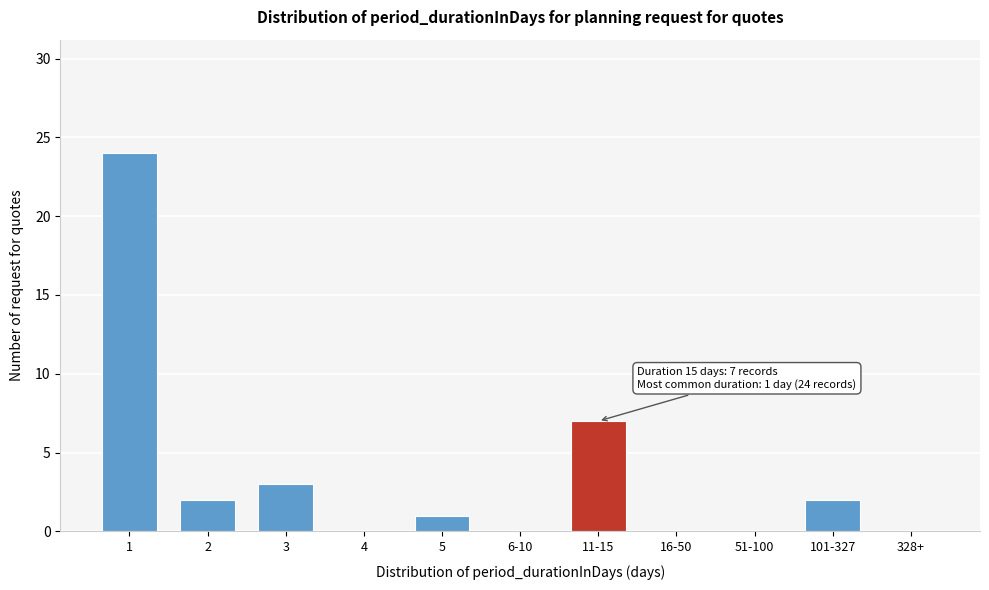

Reading right to left, transcribe all the data shown in this chart.

328+=0	101-327=2	51-100=0	16-50=0	11-15=7	6-10=0	5=1	4=0	3=3	2=2	1=24